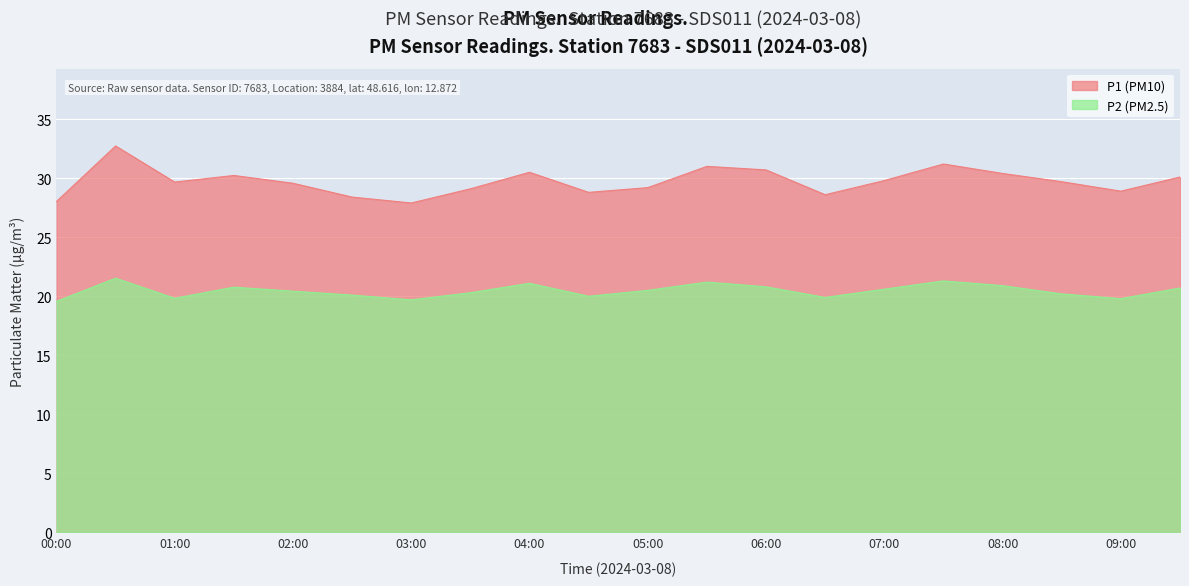

Is the value of P1 at 04:00 greater than the value of P2 at 02:00?

Yes